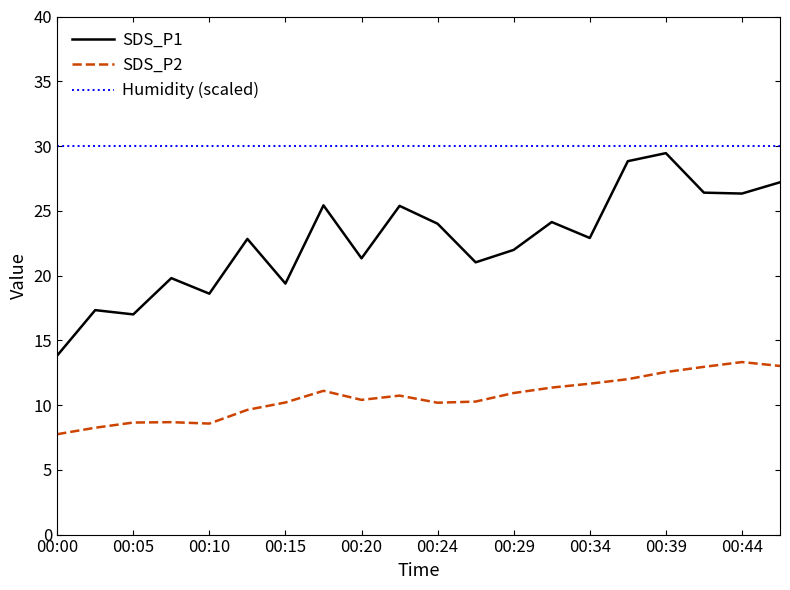

What is the smallest value displayed?

7.8